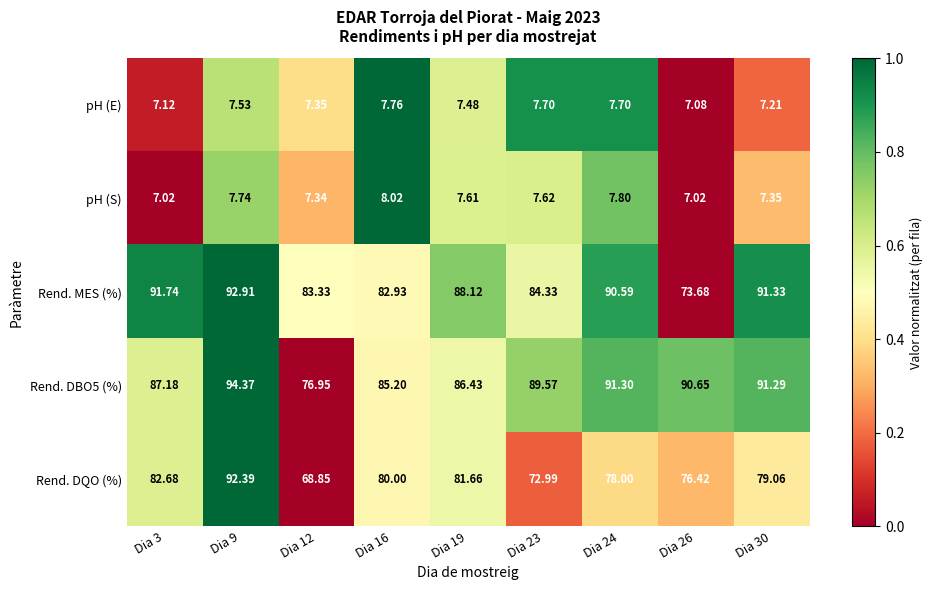

Is the value of Rend. DBO5 (%) at Dia 3 greater than the value of Rend. MES (%) at Dia 3?

No